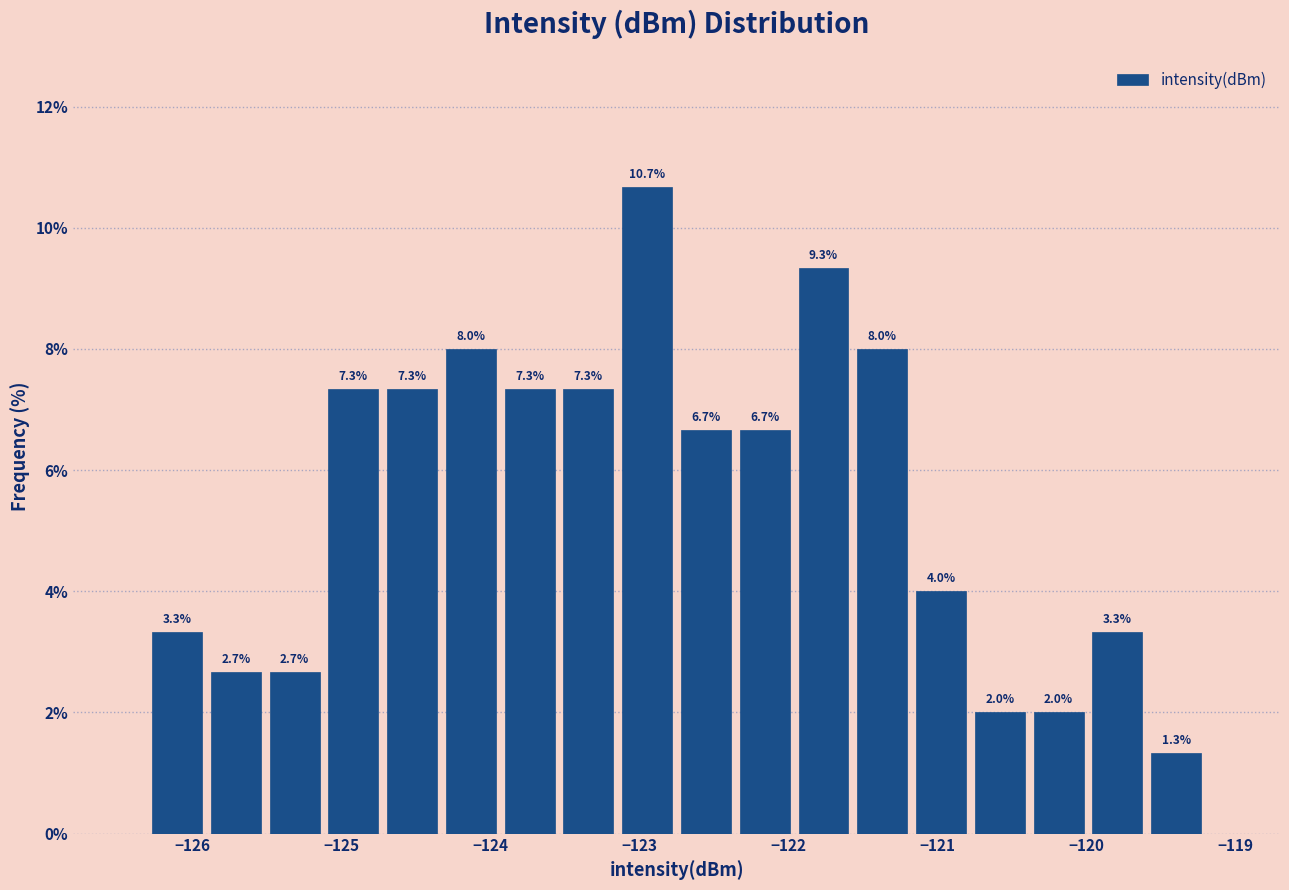

Around what value on the x-axis is the tallest bar? Give the approximate position of its centre, as read against the axis.

-122.9